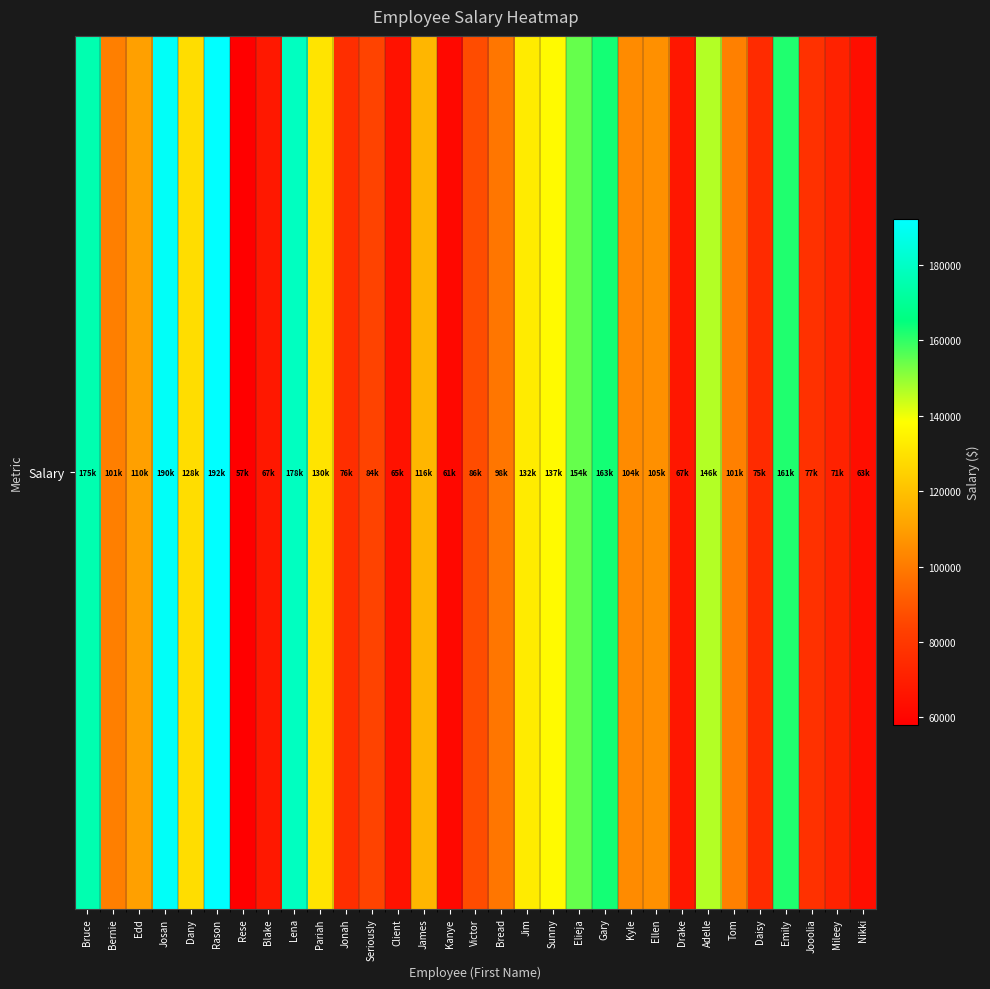

How many data points are less than 104530?

15